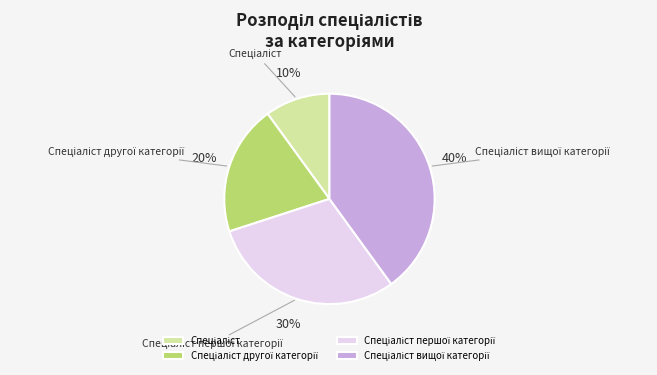

To the nearest percent, what is the average slice percentage?

25%